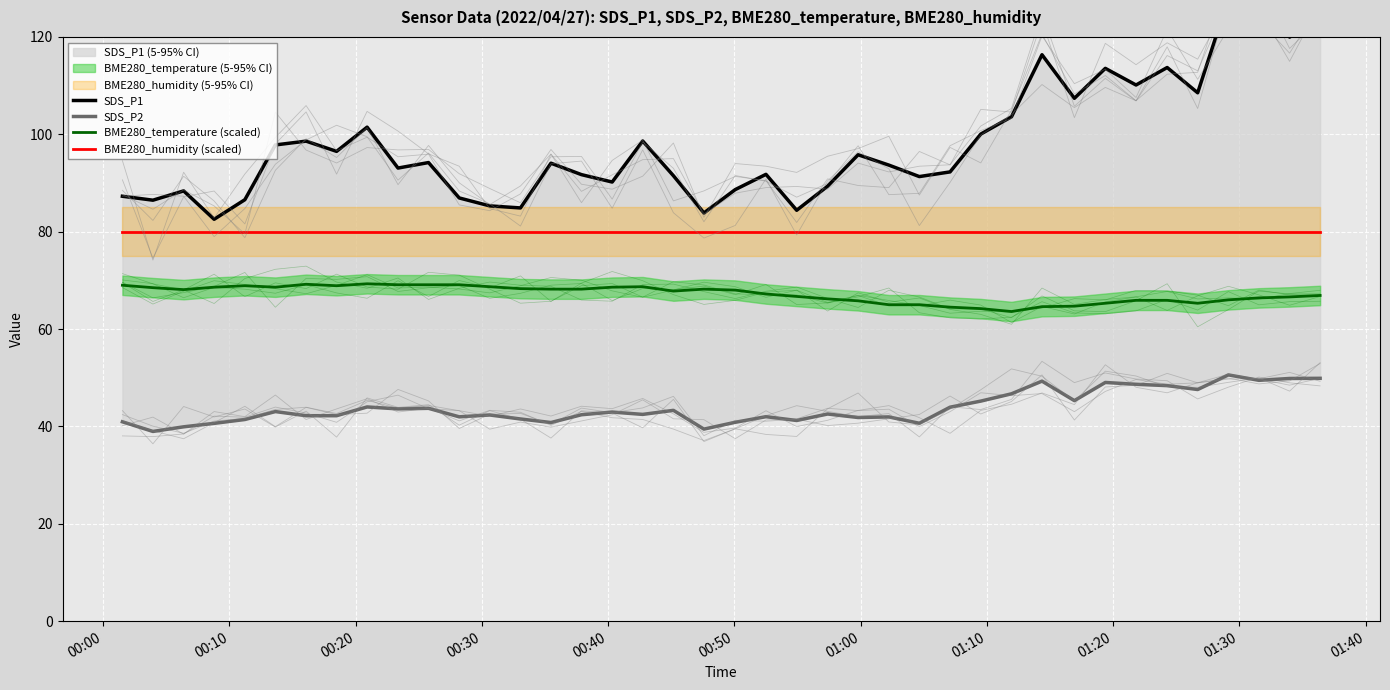

What is the label of the 26th point from the left?

25